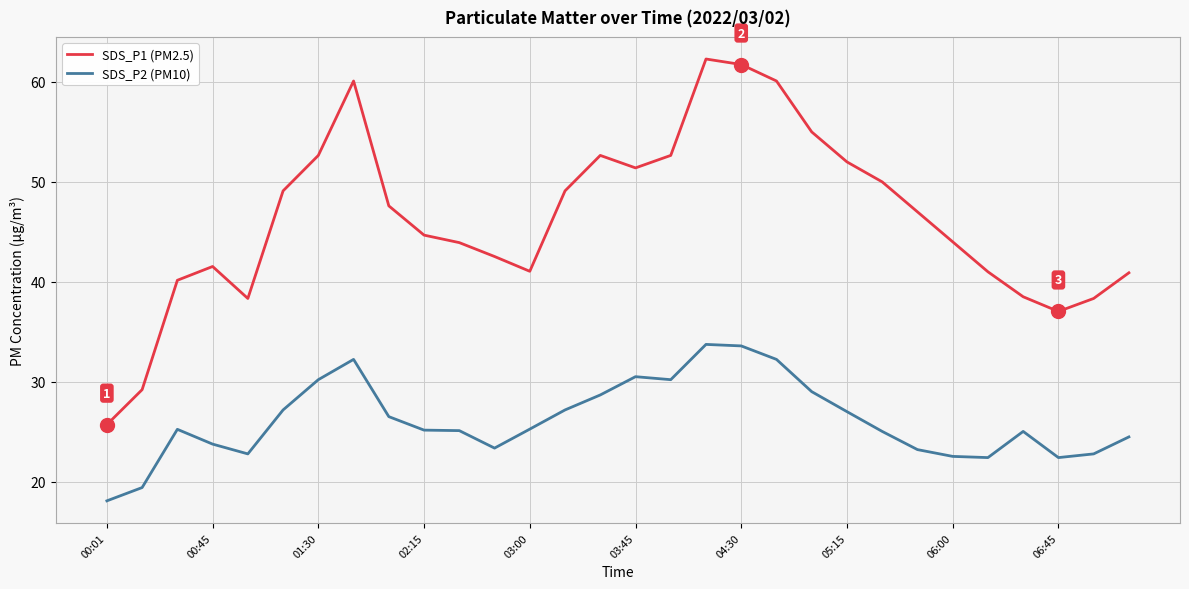

Which series has the largest total across all categories?

SDS_P1 (PM2.5)